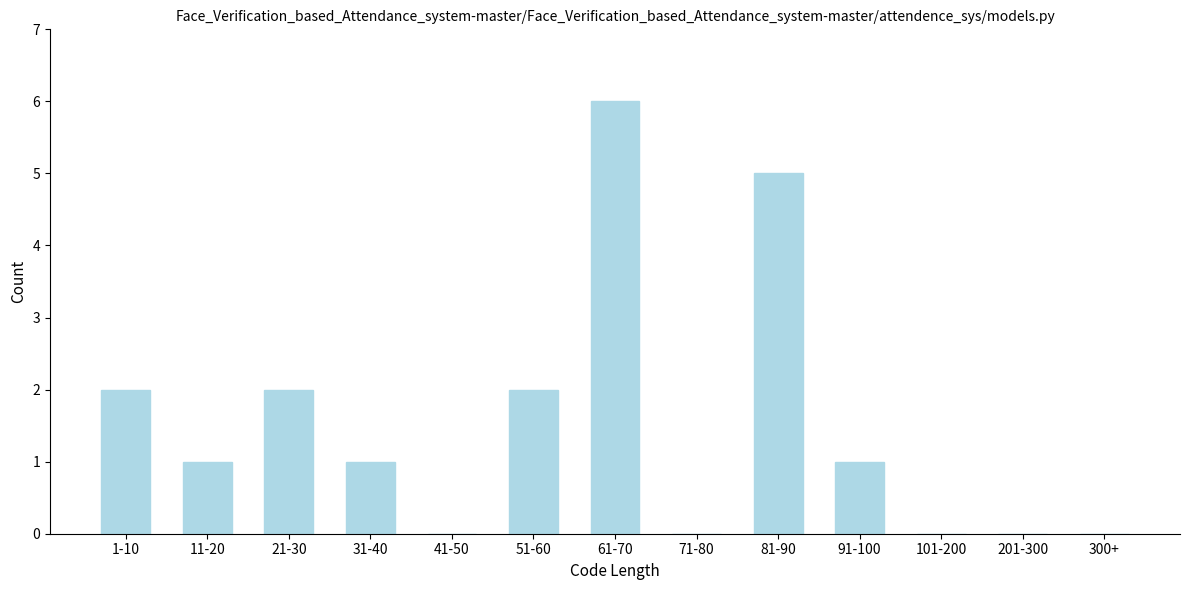

Reading right to left, list all the values displayed in this chart.

300+=0	201-300=0	101-200=0	91-100=1	81-90=5	71-80=0	61-70=6	51-60=2	41-50=0	31-40=1	21-30=2	11-20=1	1-10=2